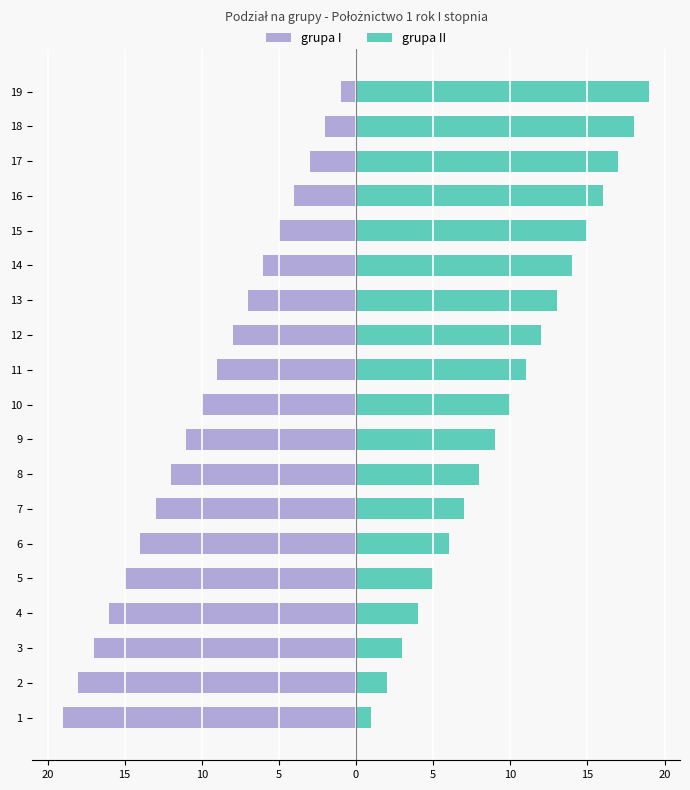

What is the difference between the second highest and second lowest values in the grupa II series?

16